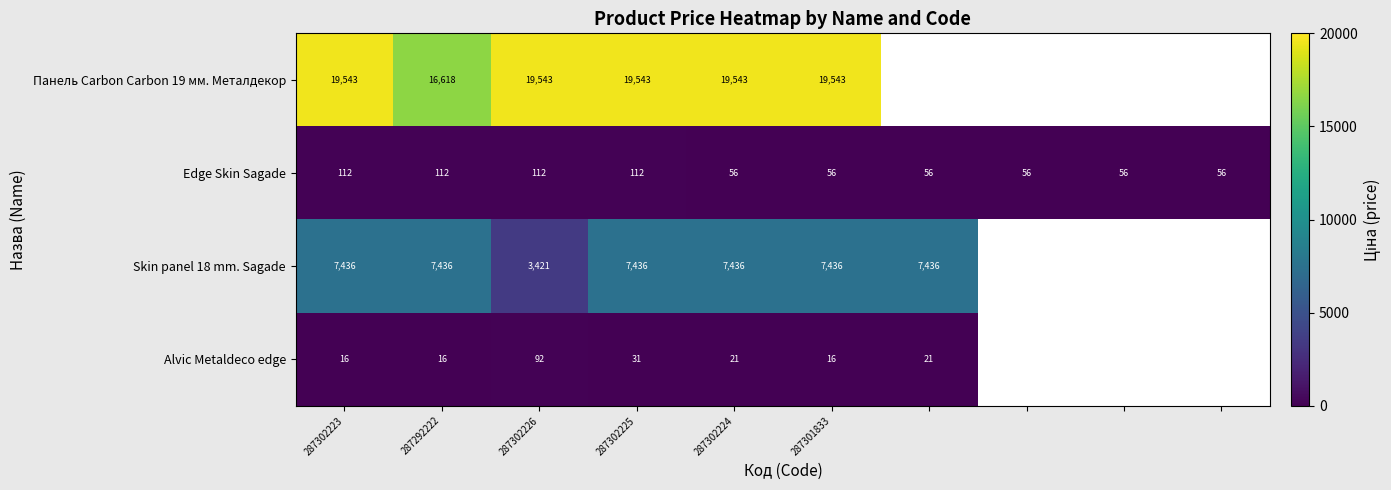

The Панель Carbon Carbon 19 мм. Металдекор series shows 19543.0 at 287302224. True or false?

True